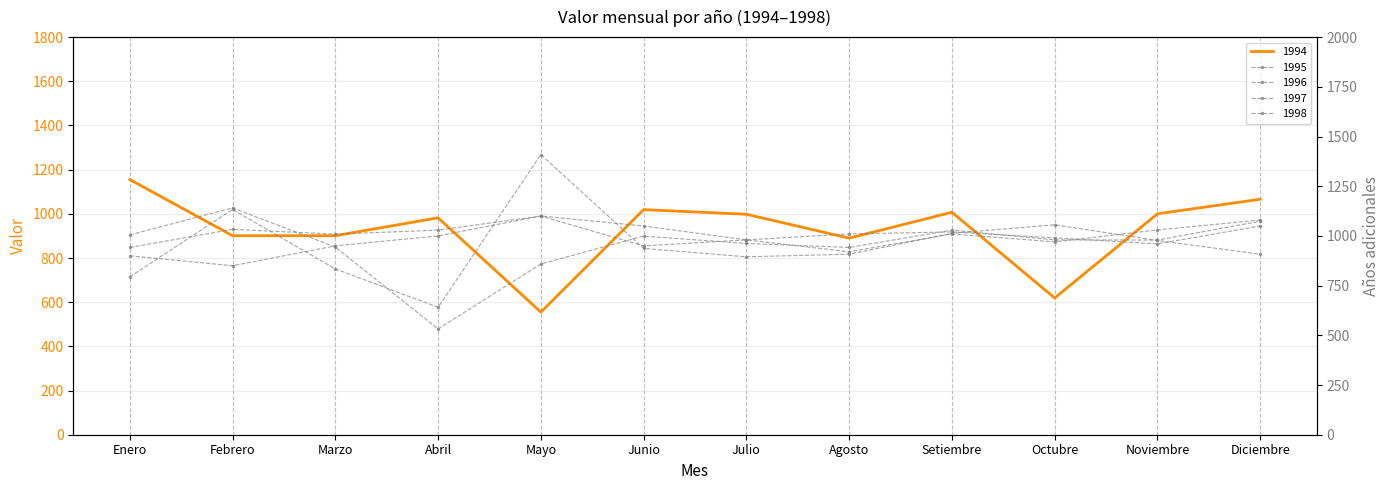

What is the difference between the maximum and minimum values in the 1998 series?

250